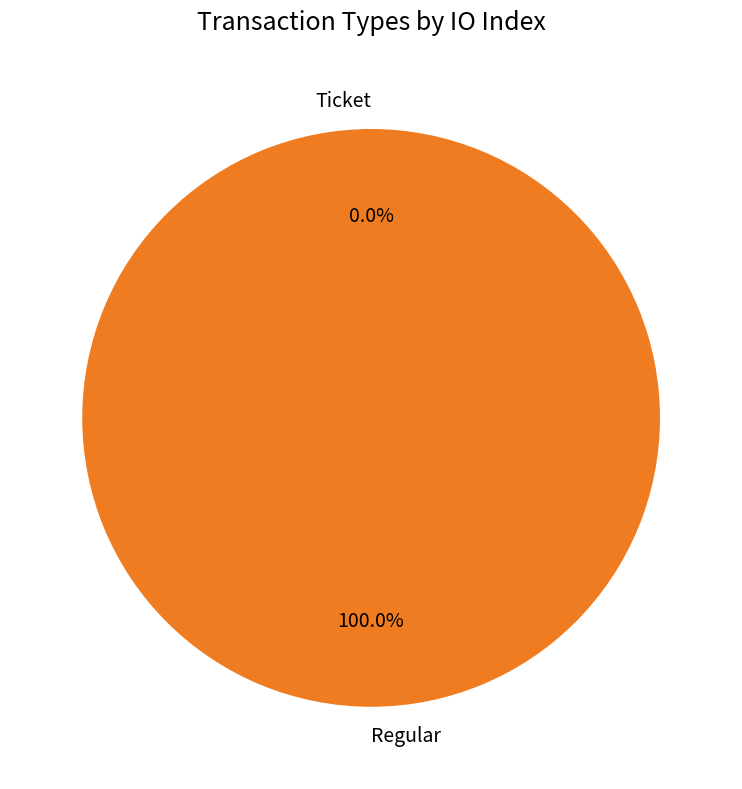

What is the majority slice?

Regular